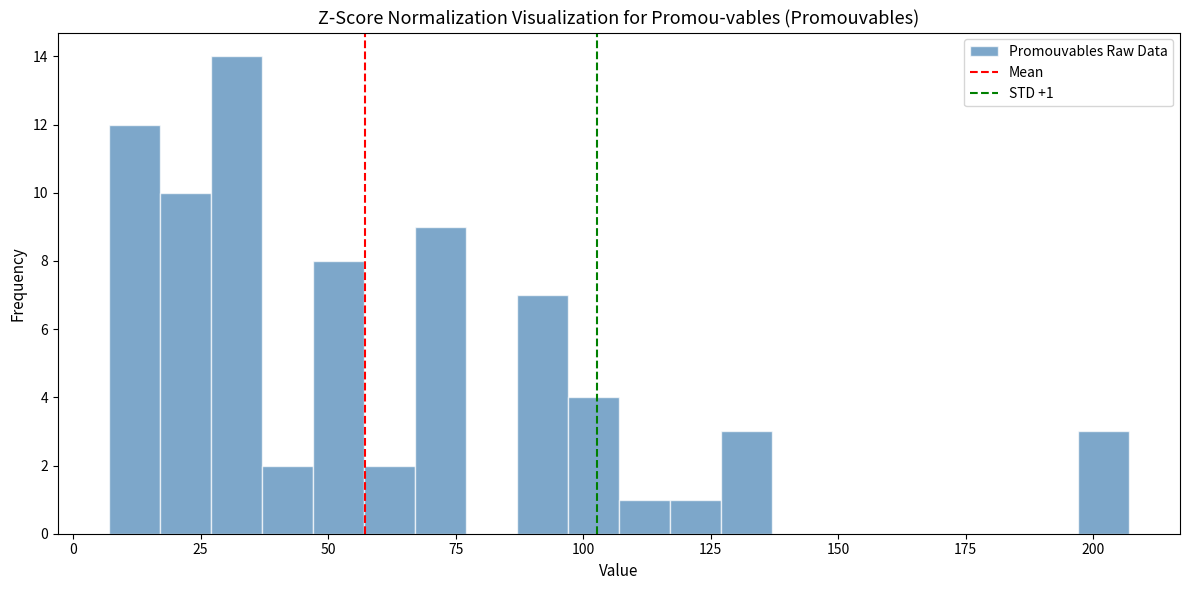

Around what value on the x-axis is the tallest bar? Give the approximate position of its centre, as read against the axis.

30